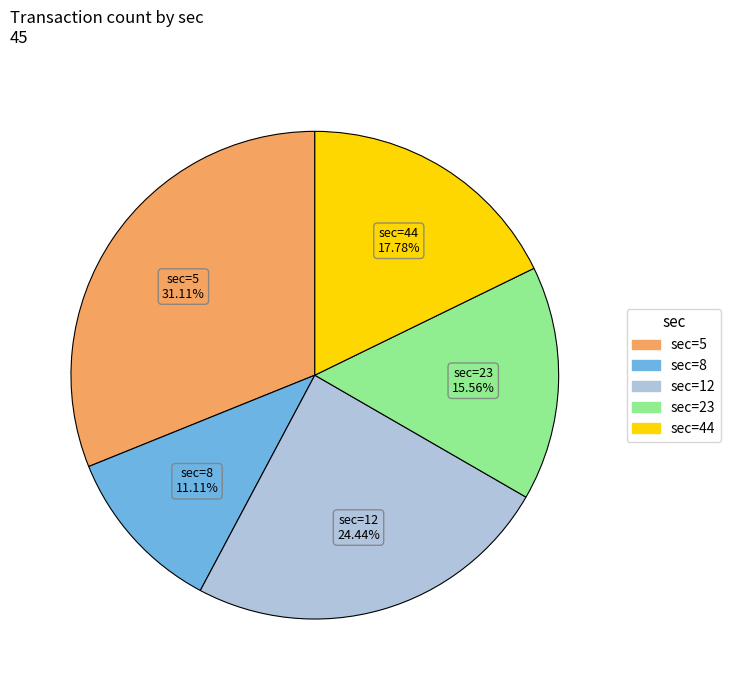

Does any single category account for the majority?

No